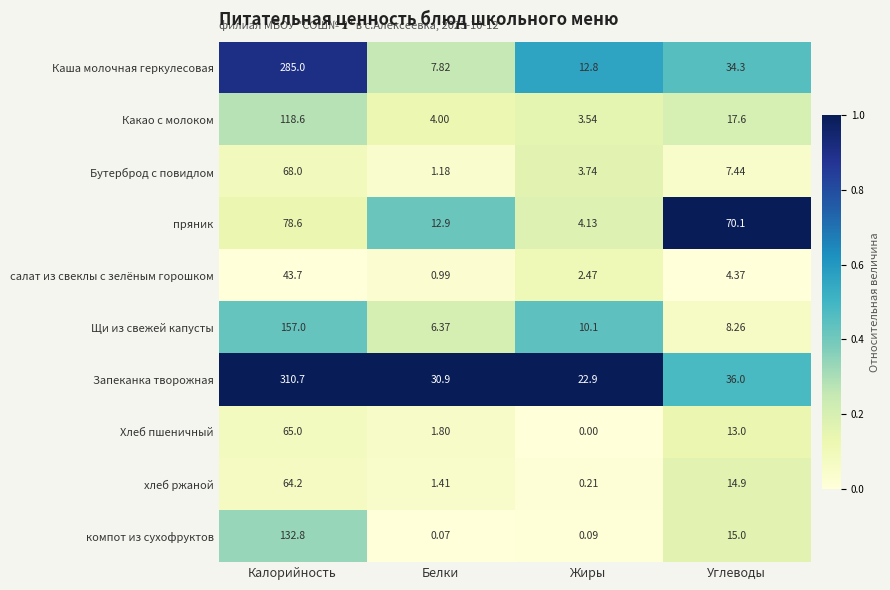

Which series has the largest total across all categories?

Запеканка творожная